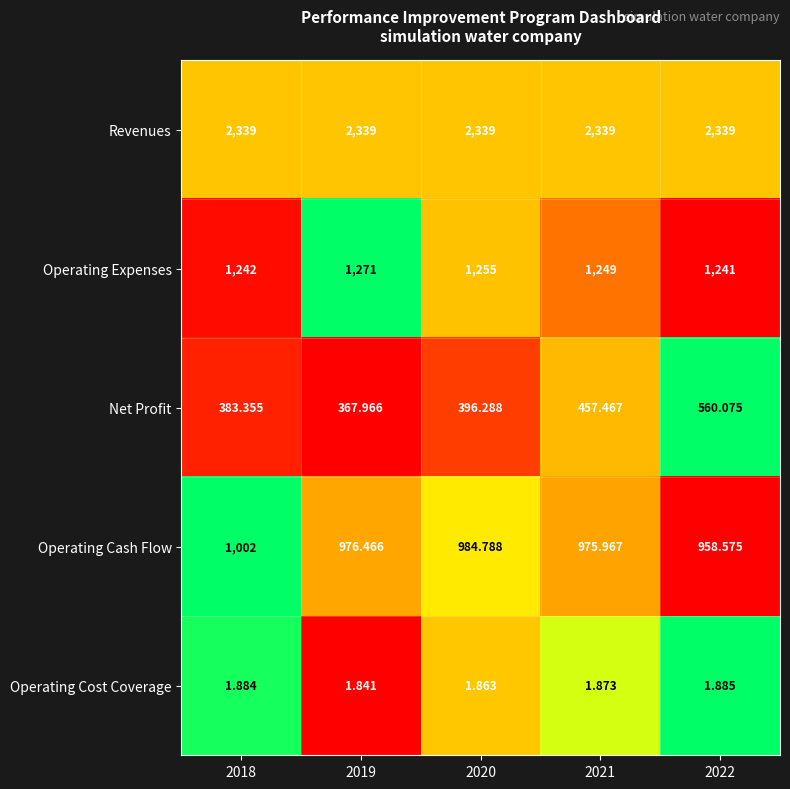

How many distinct data groups are displayed?

5